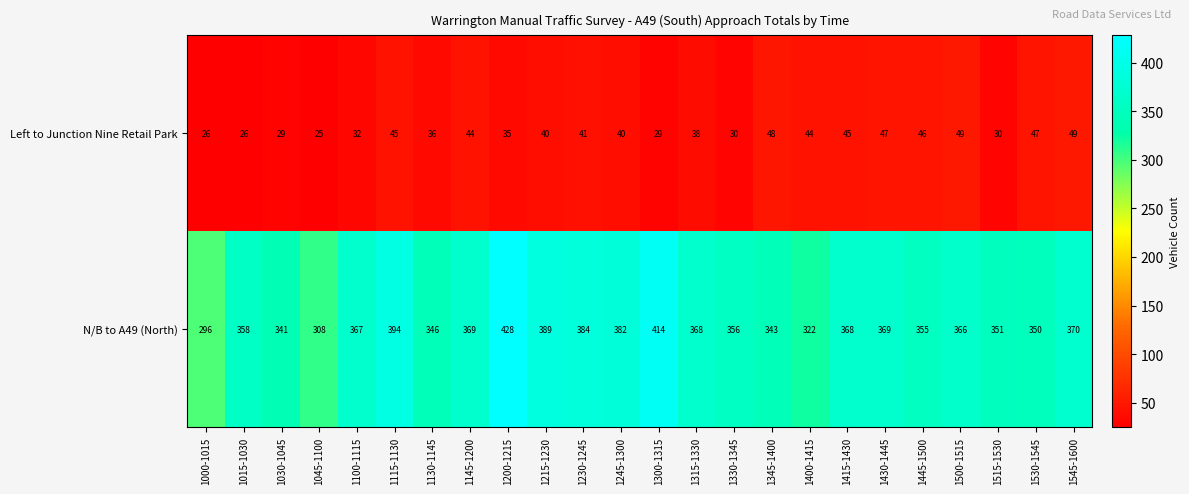

What is the minimum value shown in the chart?

25